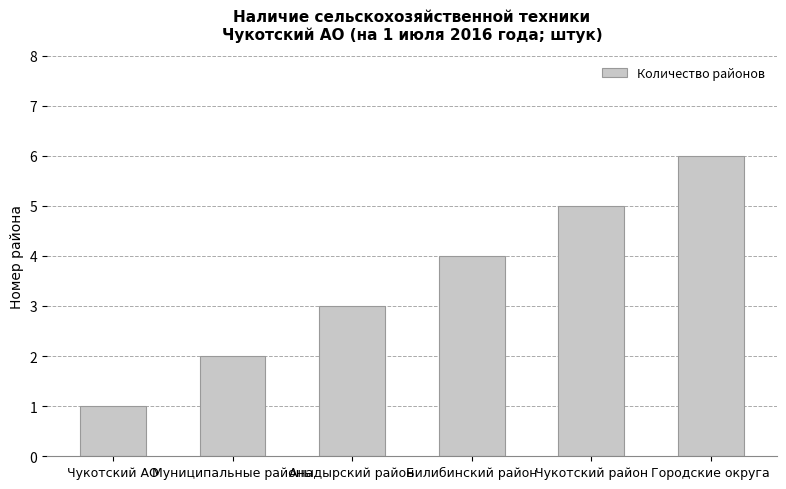

Reading right to left, transcribe all the data shown in this chart.

Городские округа=6	Чукотский район=5	Билибинский район=4	Анадырский район=3	Муниципальные районы=2	Чукотский АО=1